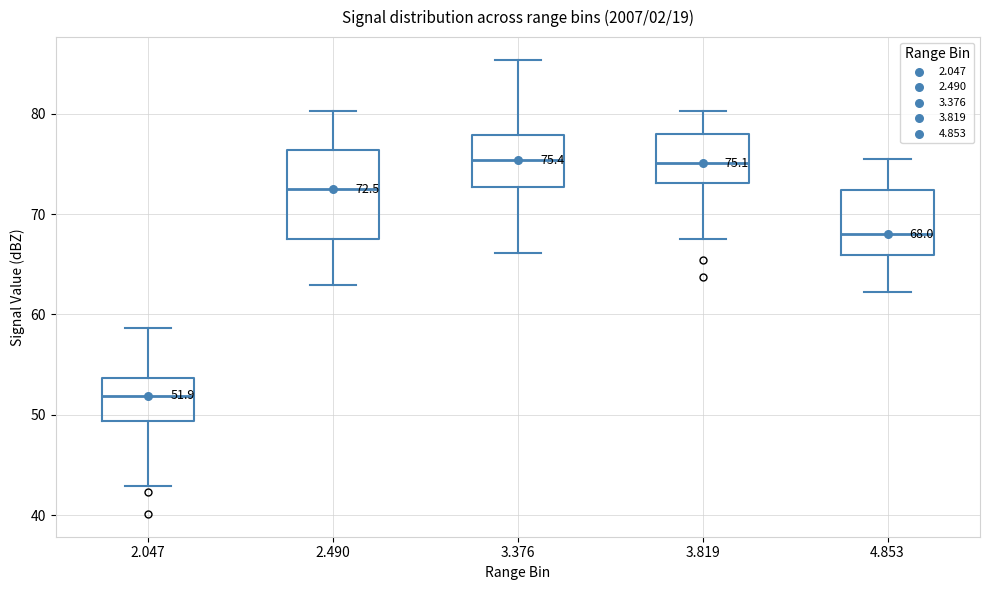

Which box is the tallest, from its lower edge to its upper edge?

2.490